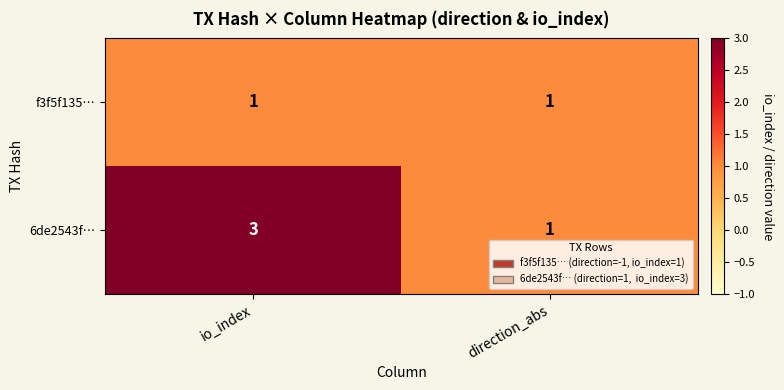

What is the total value across all series at direction_abs?

2